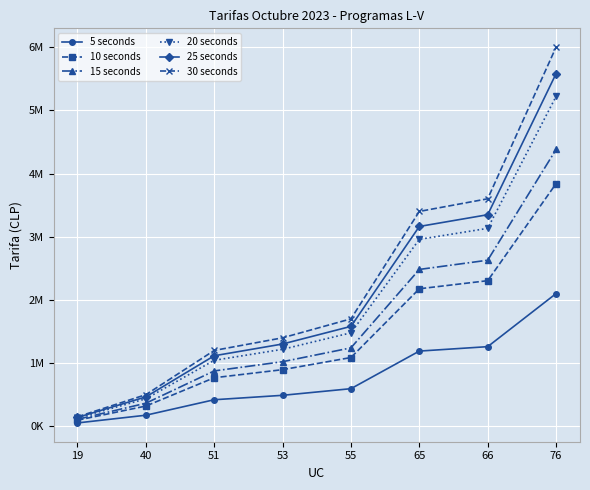

What are all the series names shown in the legend?

5 seconds, 10 seconds, 15 seconds, 20 seconds, 25 seconds, 30 seconds